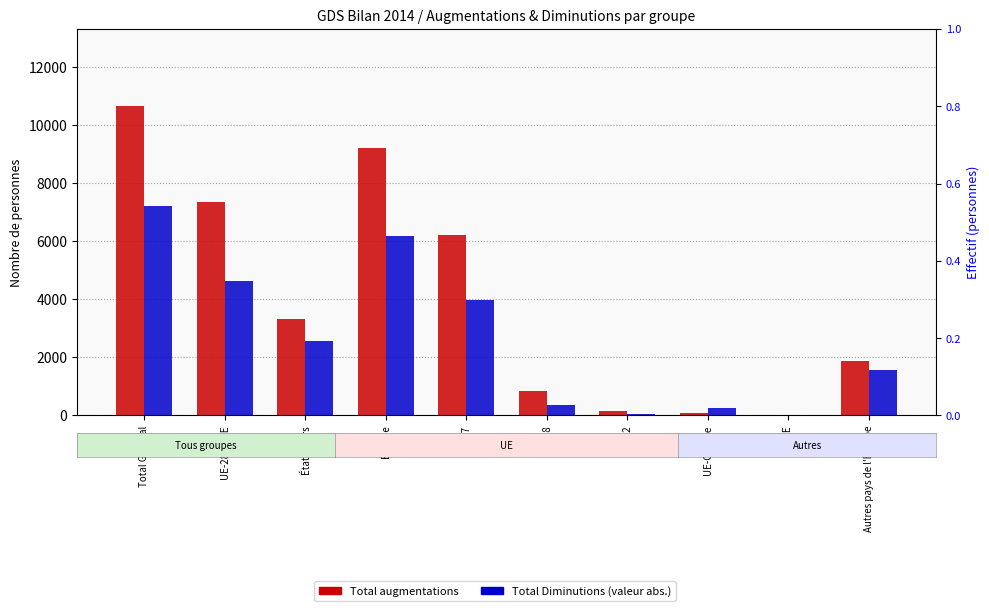

What is the approximate value of Total Diminutions at UE-Croatie, to the nearest 100?

200